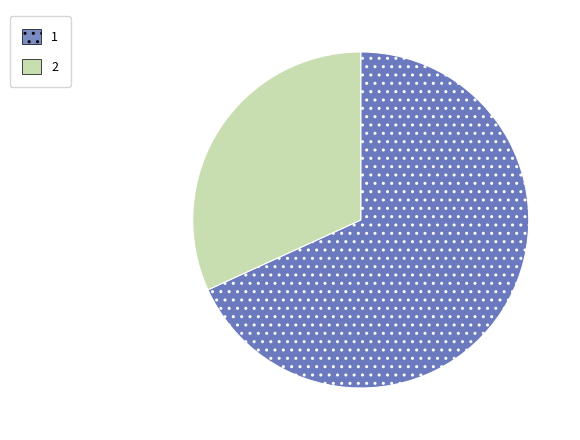

Is there a majority slice in this chart?

Yes